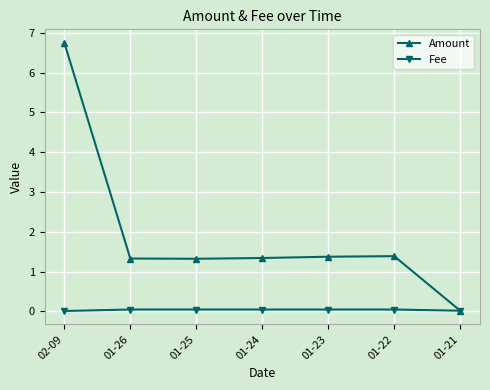

True or false: Amount has a value of 0.6 at 01-26.

False